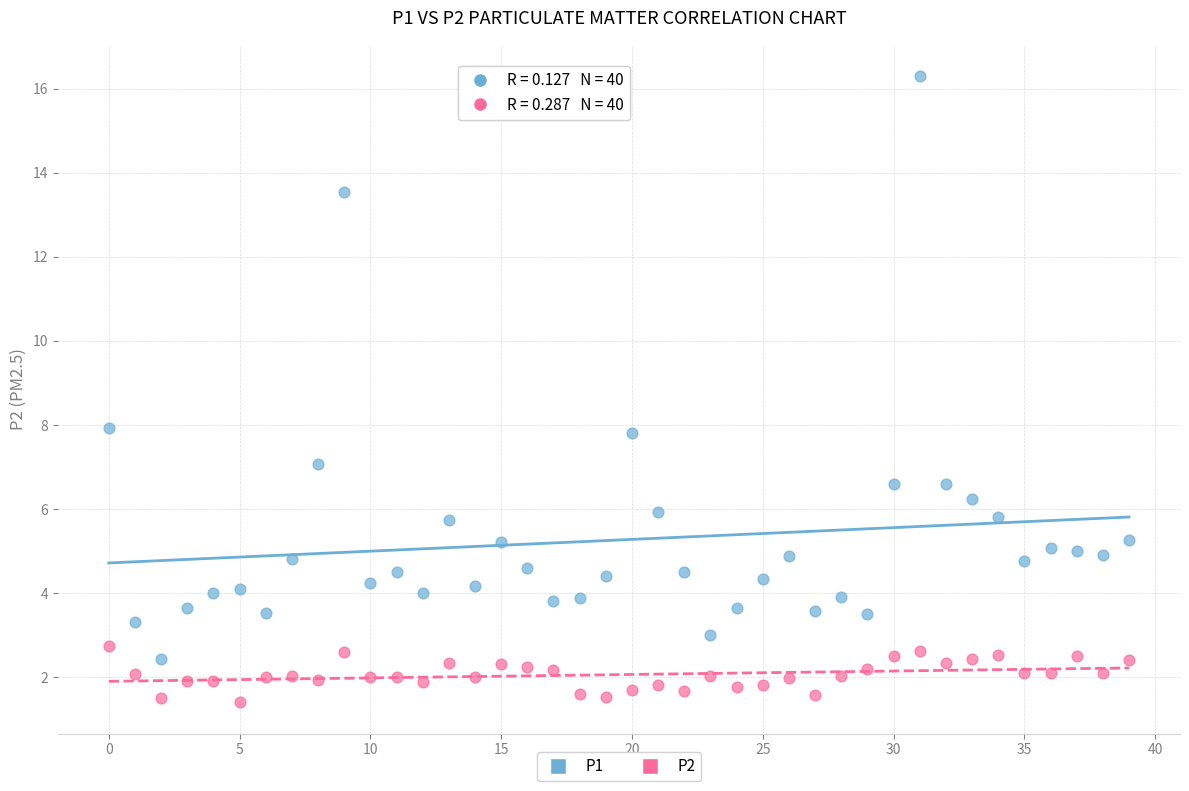

Which series contains the highest Y value?

P1